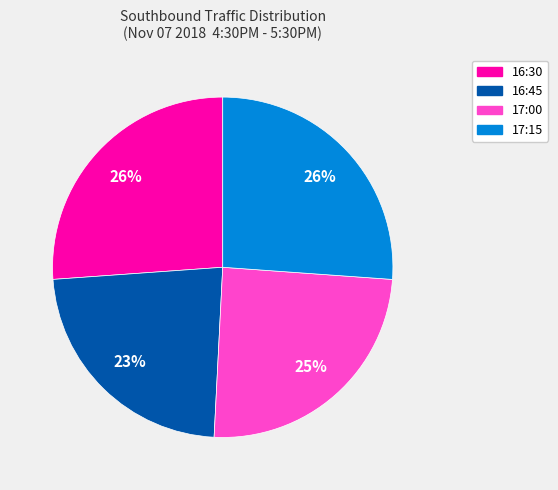

To the nearest percent, what percentage of the pie is 17:15?

26%